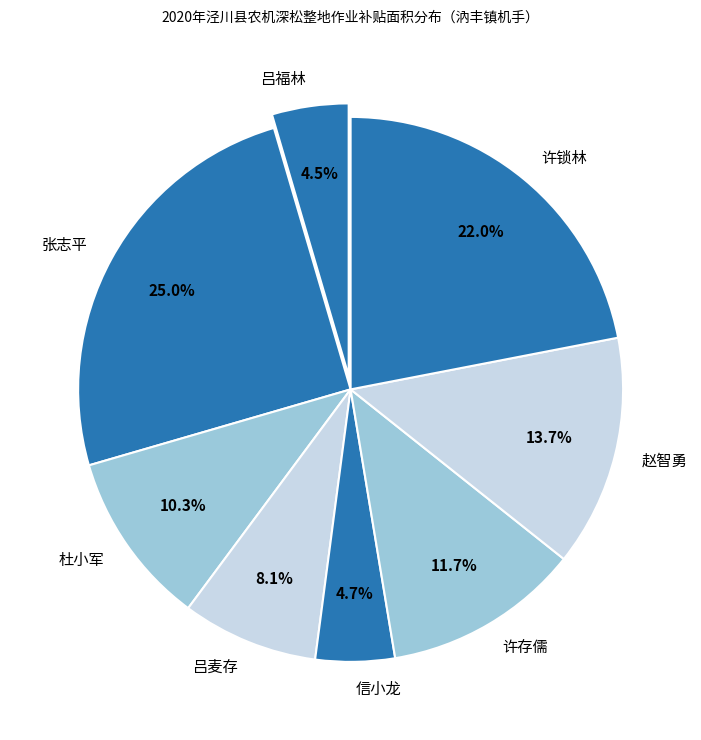

Between 赵智勇 and 吕麦存, which is larger?

赵智勇